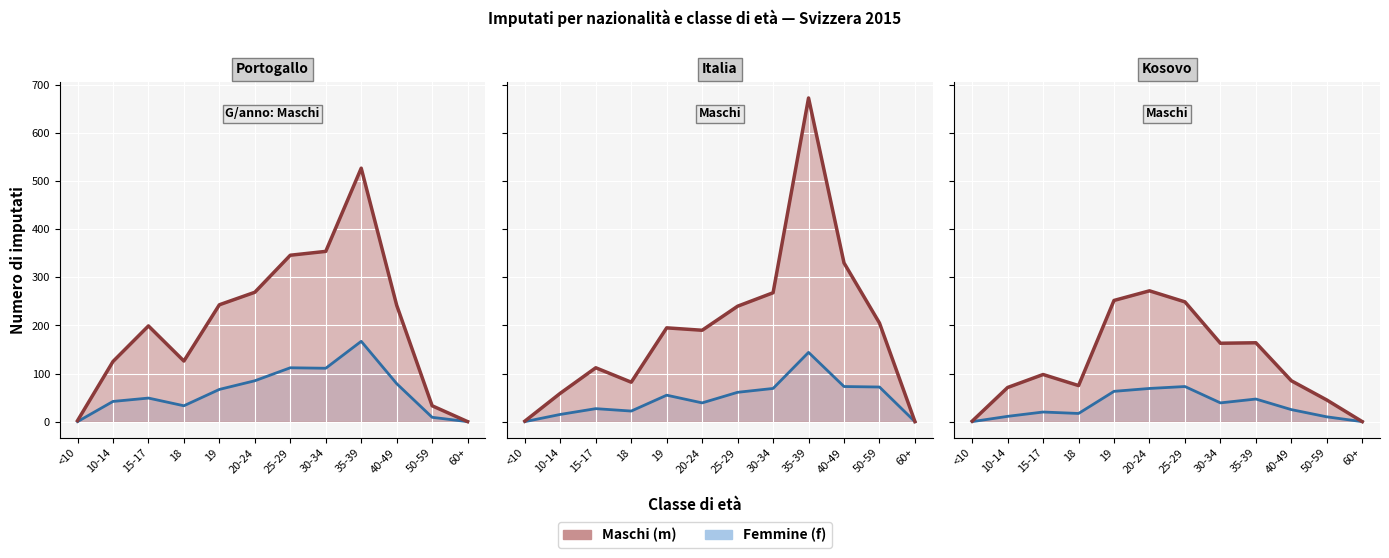

What is the sum of all Italia_f values?

577